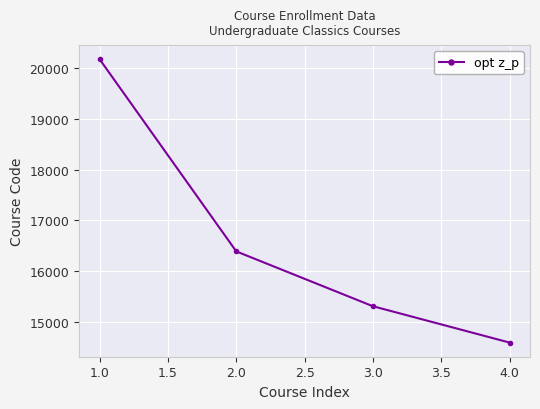

What is the maximum value shown in the chart?

20171